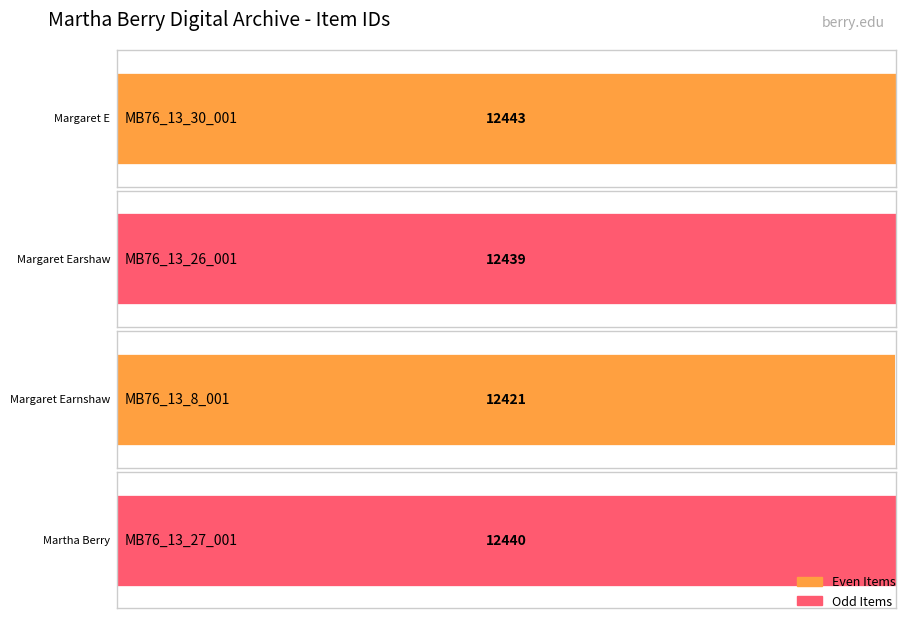

Which category has the lowest value across all series?

MB76_13_8_001